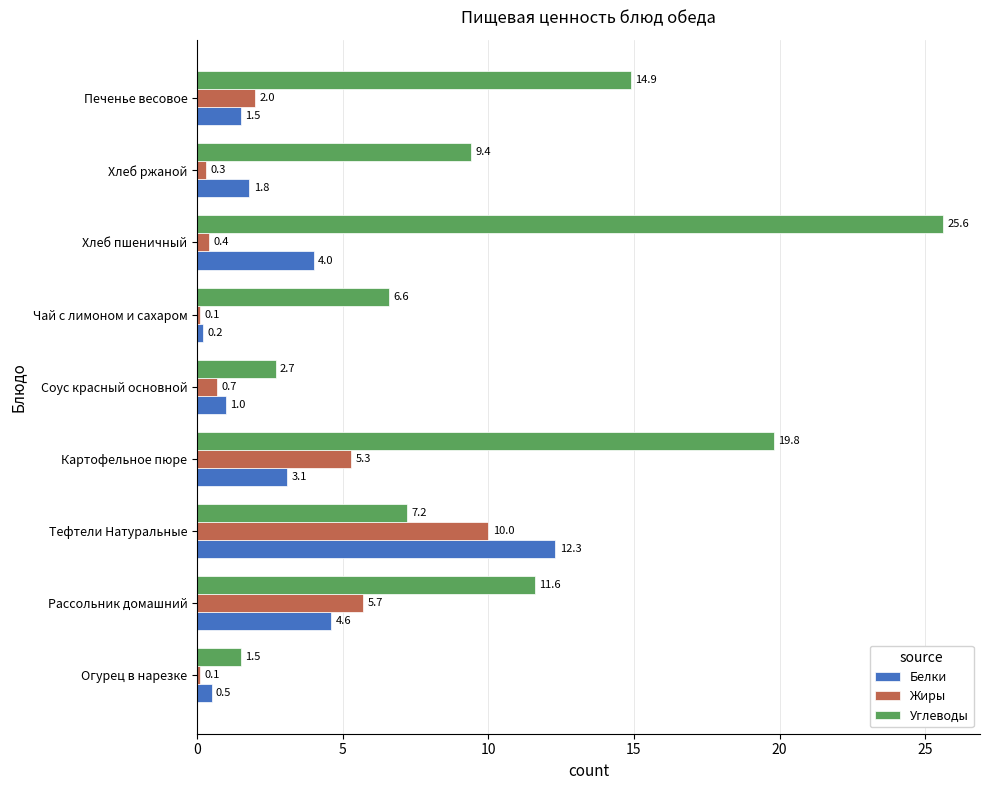

What is the difference between the highest and lowest values at Тефтели Натуральные?

5.1